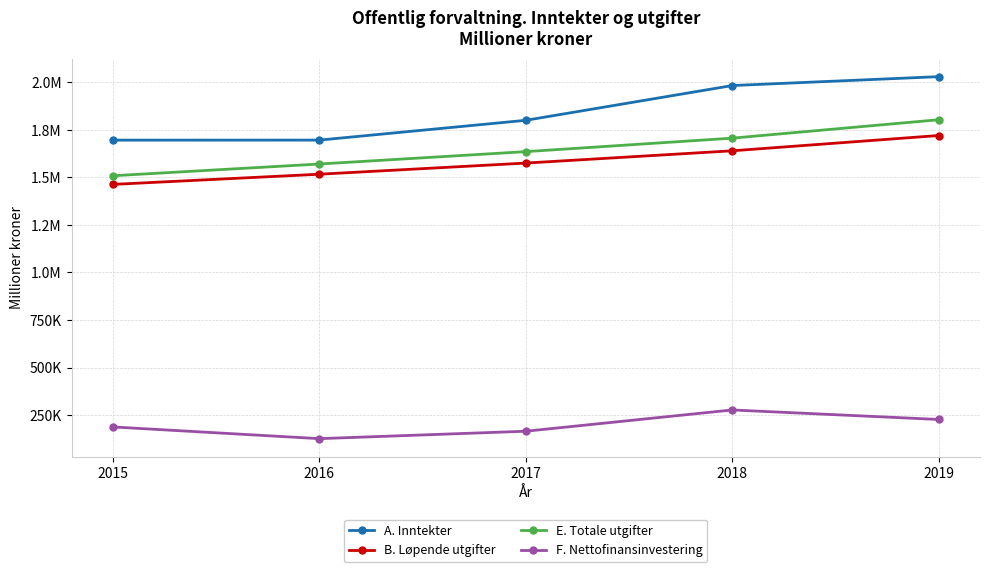

Rank the categories by F. Nettofinansinvestering value from highest to lowest.

2018, 2019, 2015, 2017, 2016